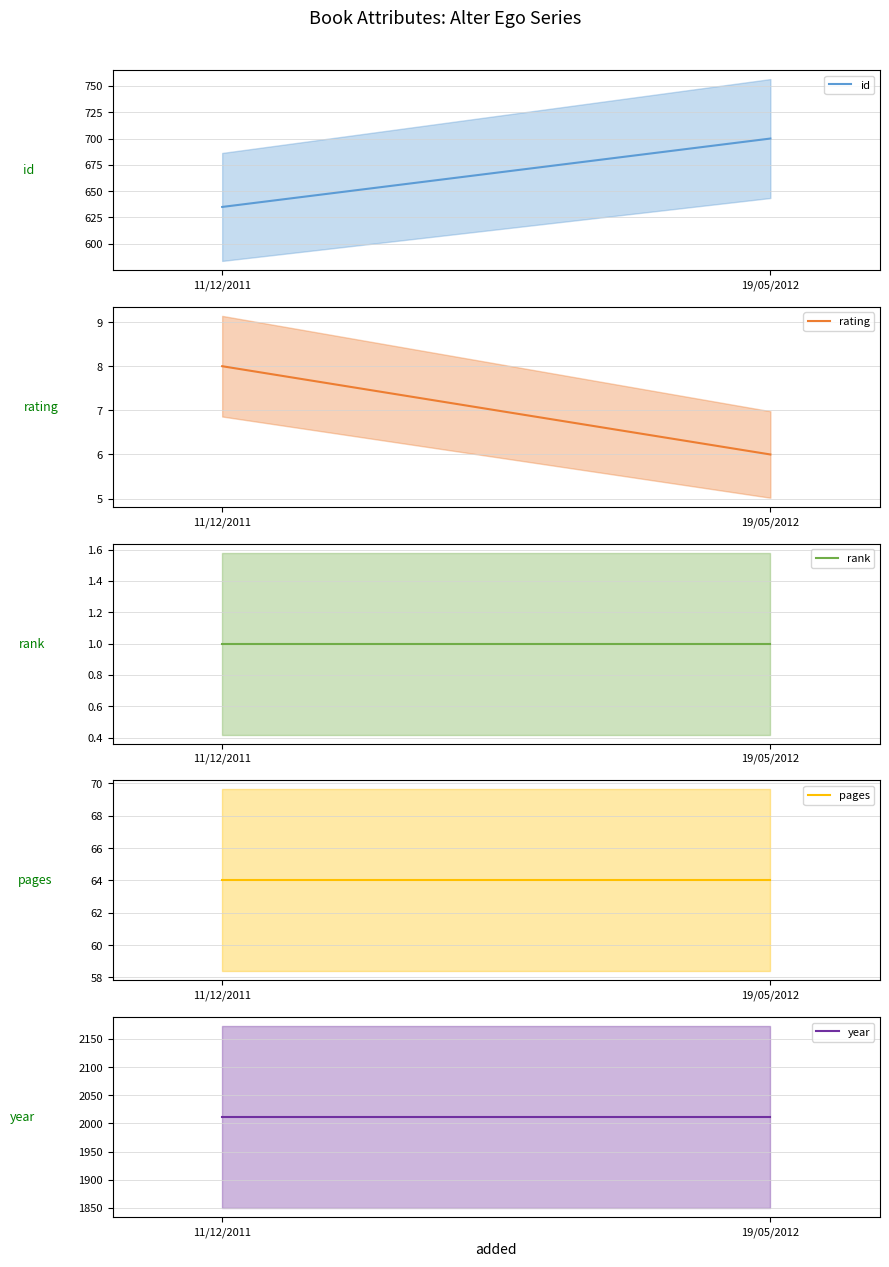

Reading right to left, transcribe all the data shown in this chart.

id: 700	635
rating: 6	8
rank: 1	1
pages: 64	64
year: 2011	2011